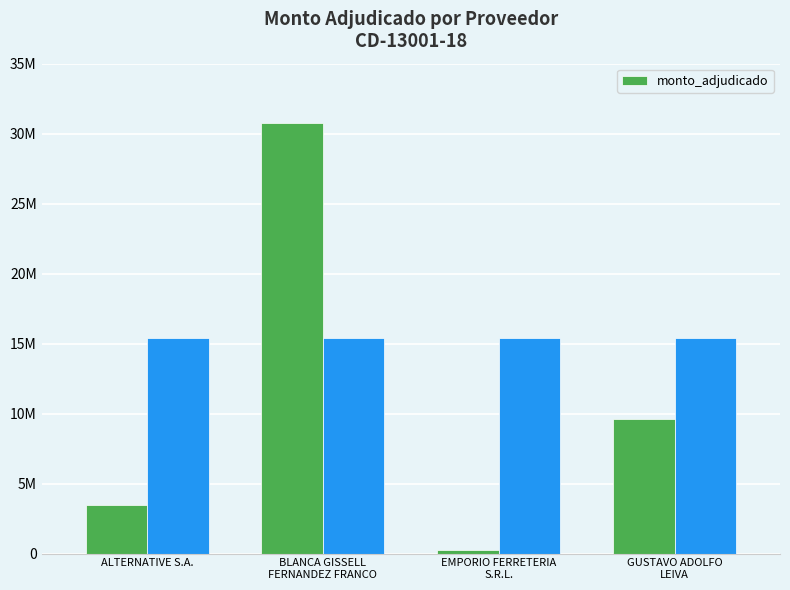

Count the values in the range 3440000 to 30753000.

3